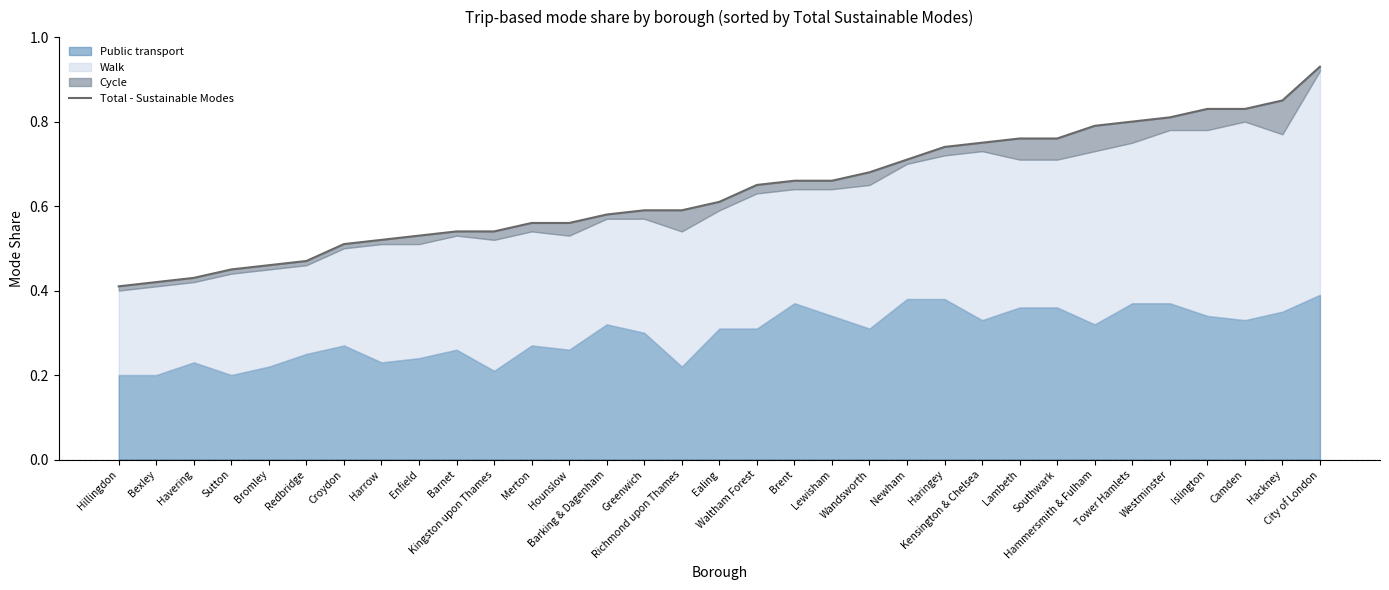

Is it true that the value at Lewisham is 0.4?

False